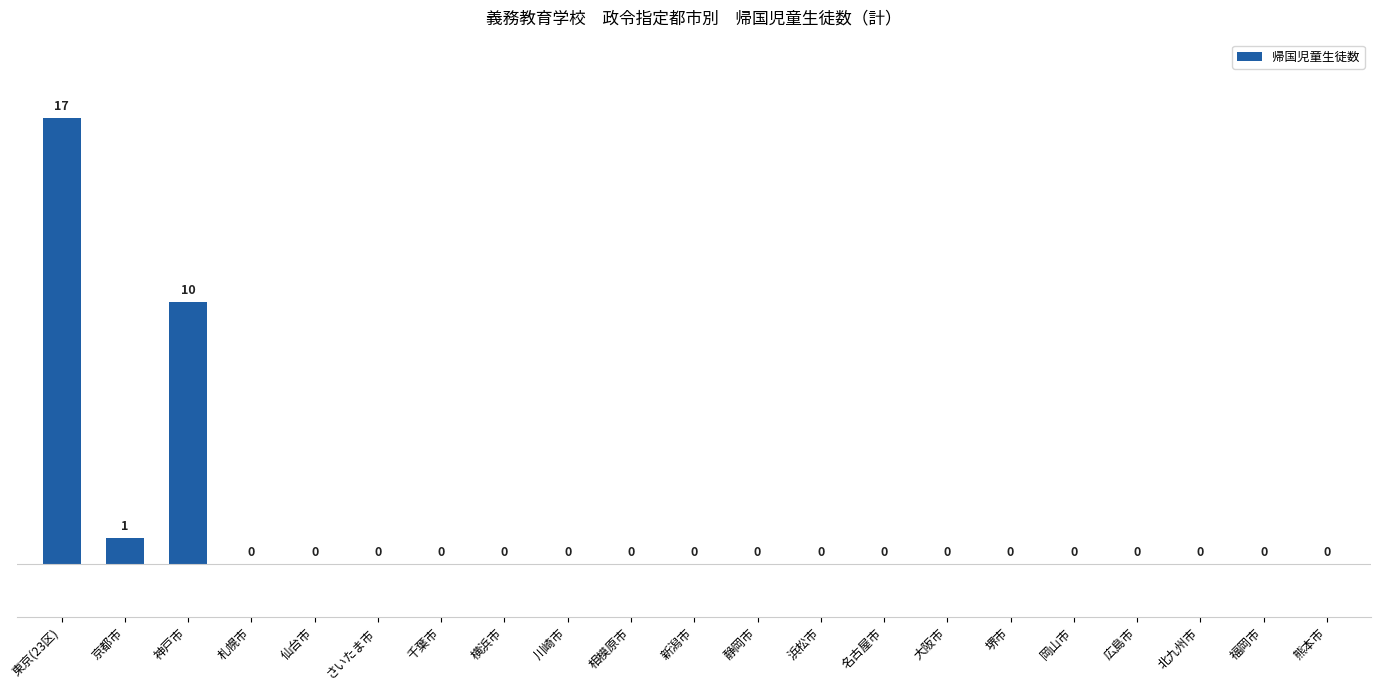

What is the sum of all values?

28